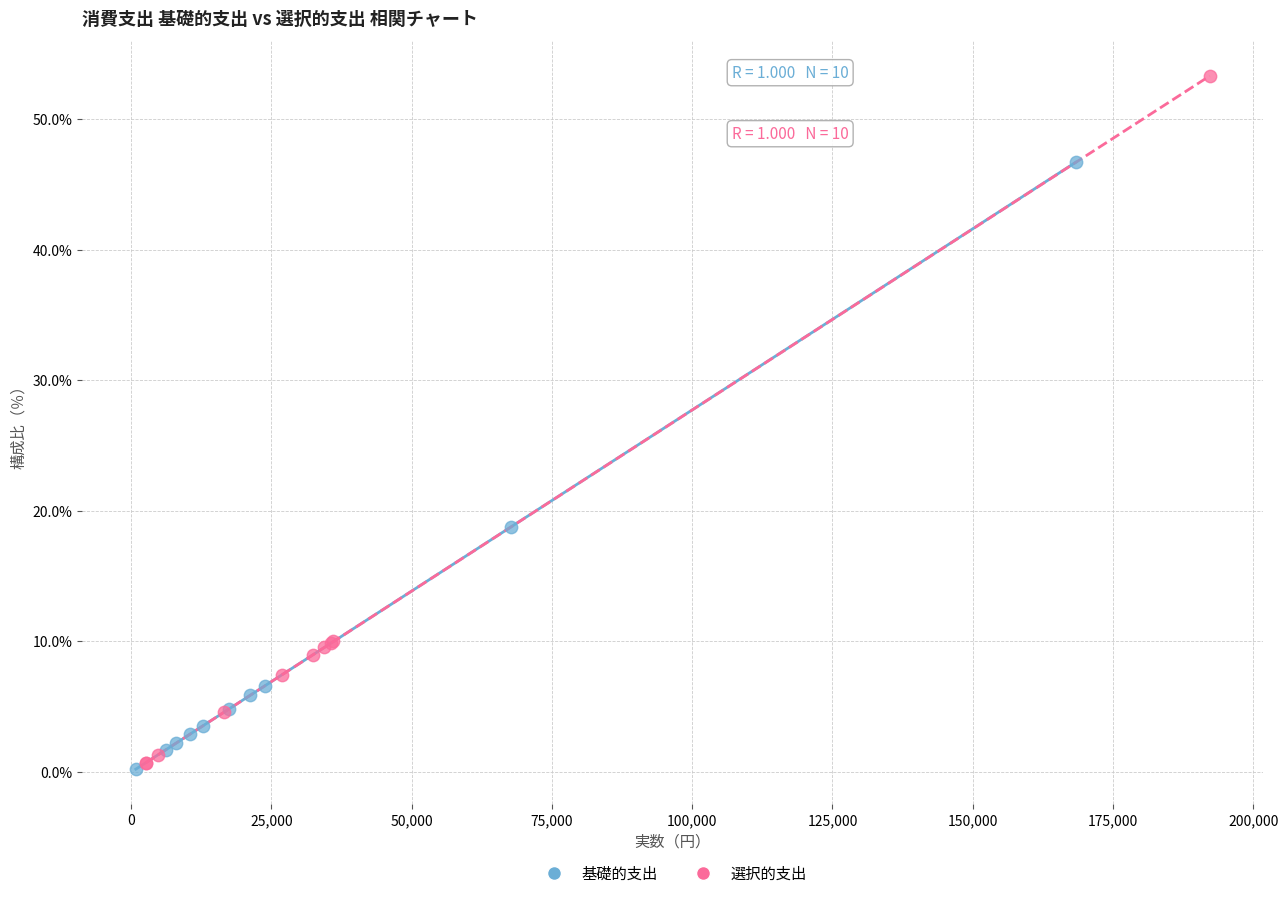

Which series reaches the maximum Y coordinate?

選択的支出